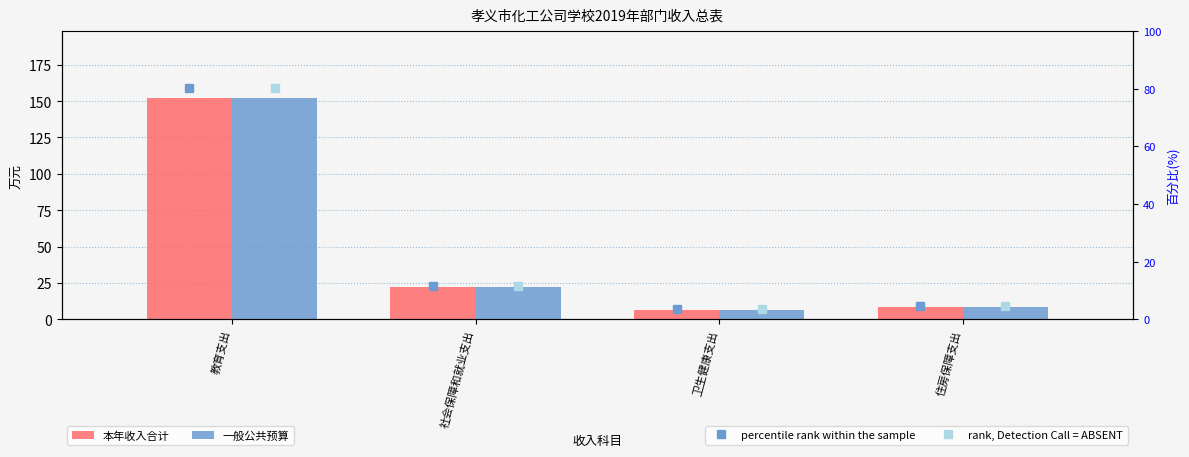

Which has a higher value, 卫生健康支出 or 社会保障和就业支出?

社会保障和就业支出